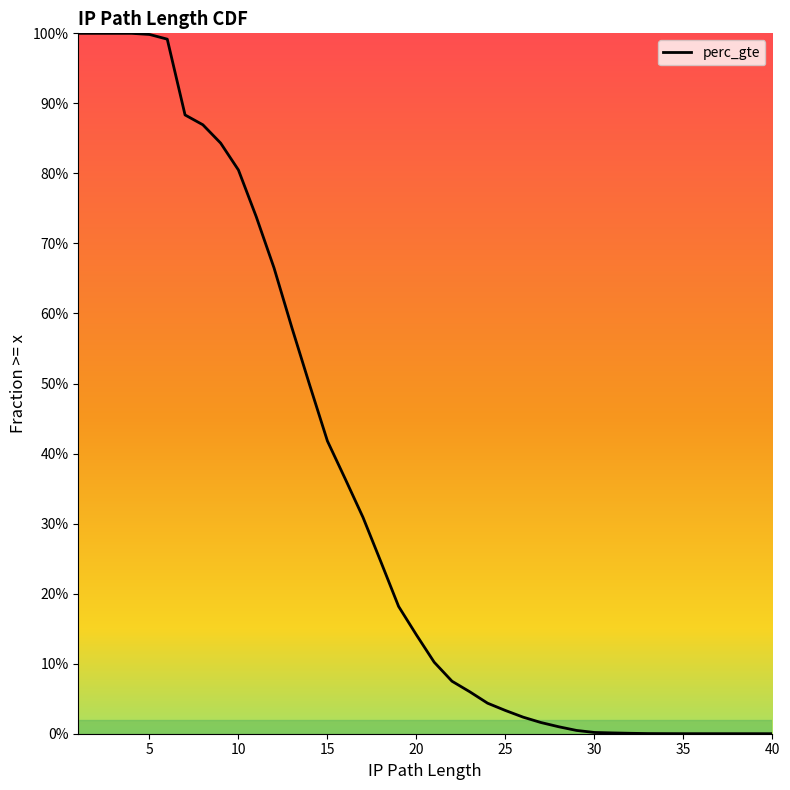

The value at 34 is 0.0. True or false?

True